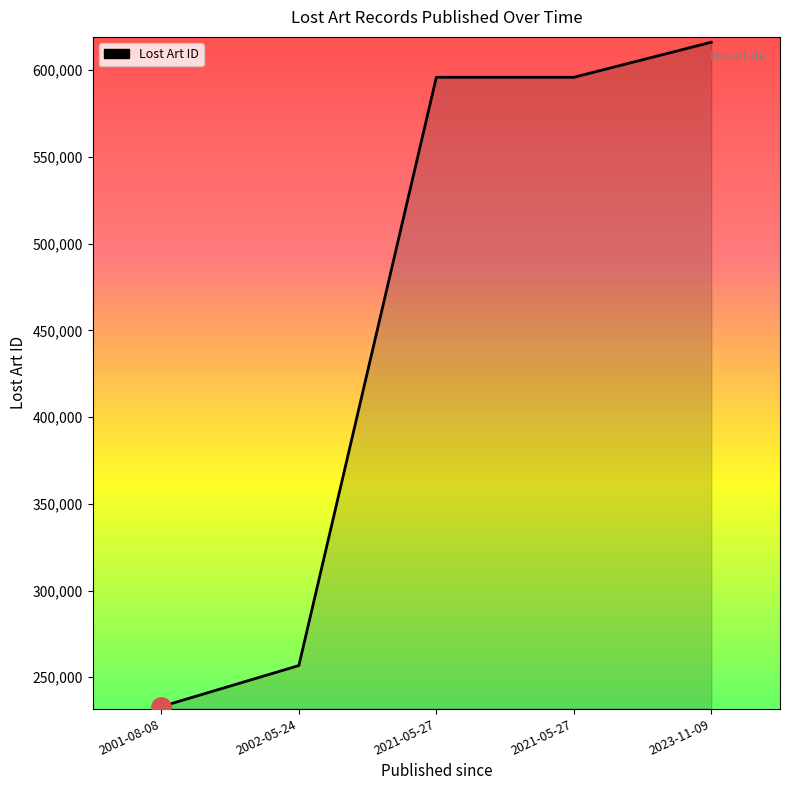

At which category does the chart reach its minimum across all series?

2001-08-08